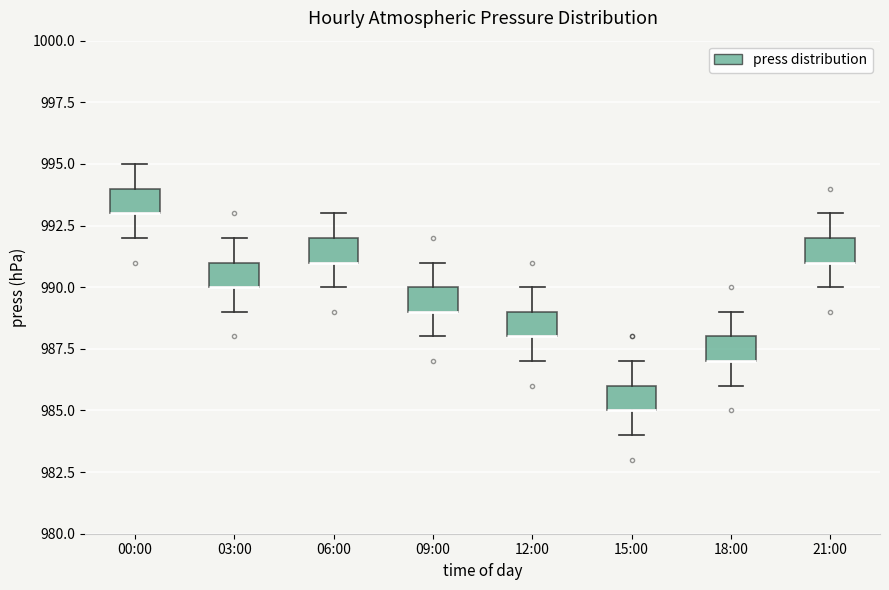

Where does the lower whisker of the box for 09:00 end on the y-axis? The values are not printed on the chart, so give them approximately, as read against the axis.

988